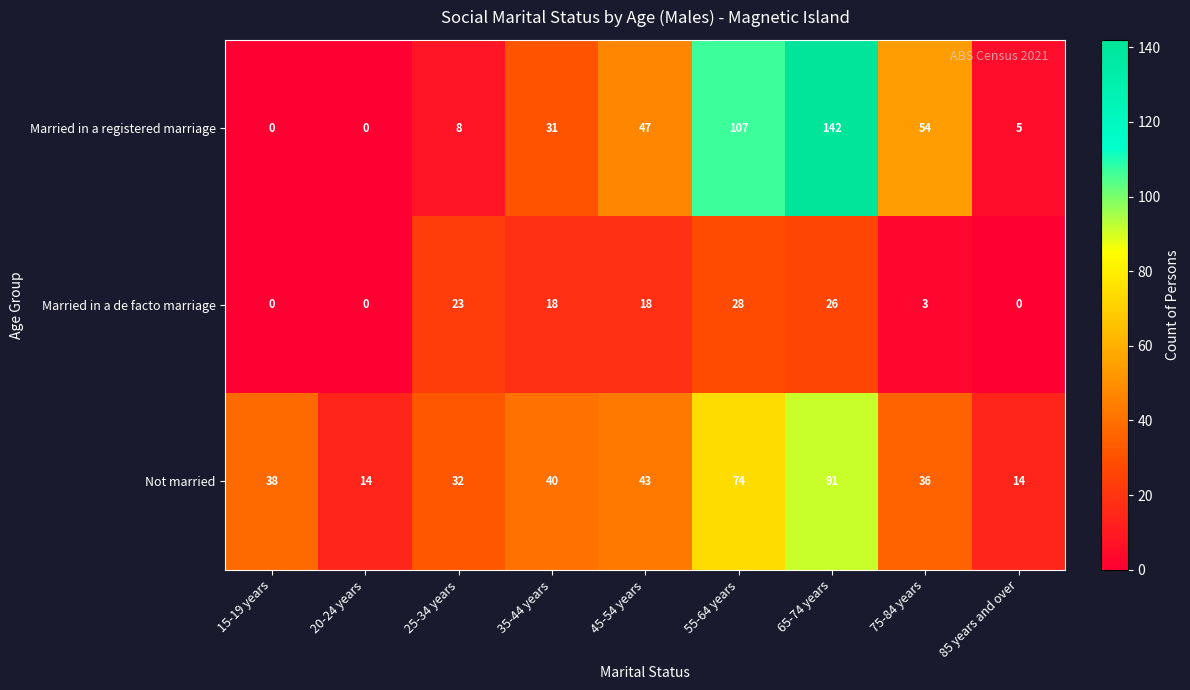

Rank the series by their maximum value, from lowest to highest.

Married in a de facto marriage, Not married, Married in a registered marriage